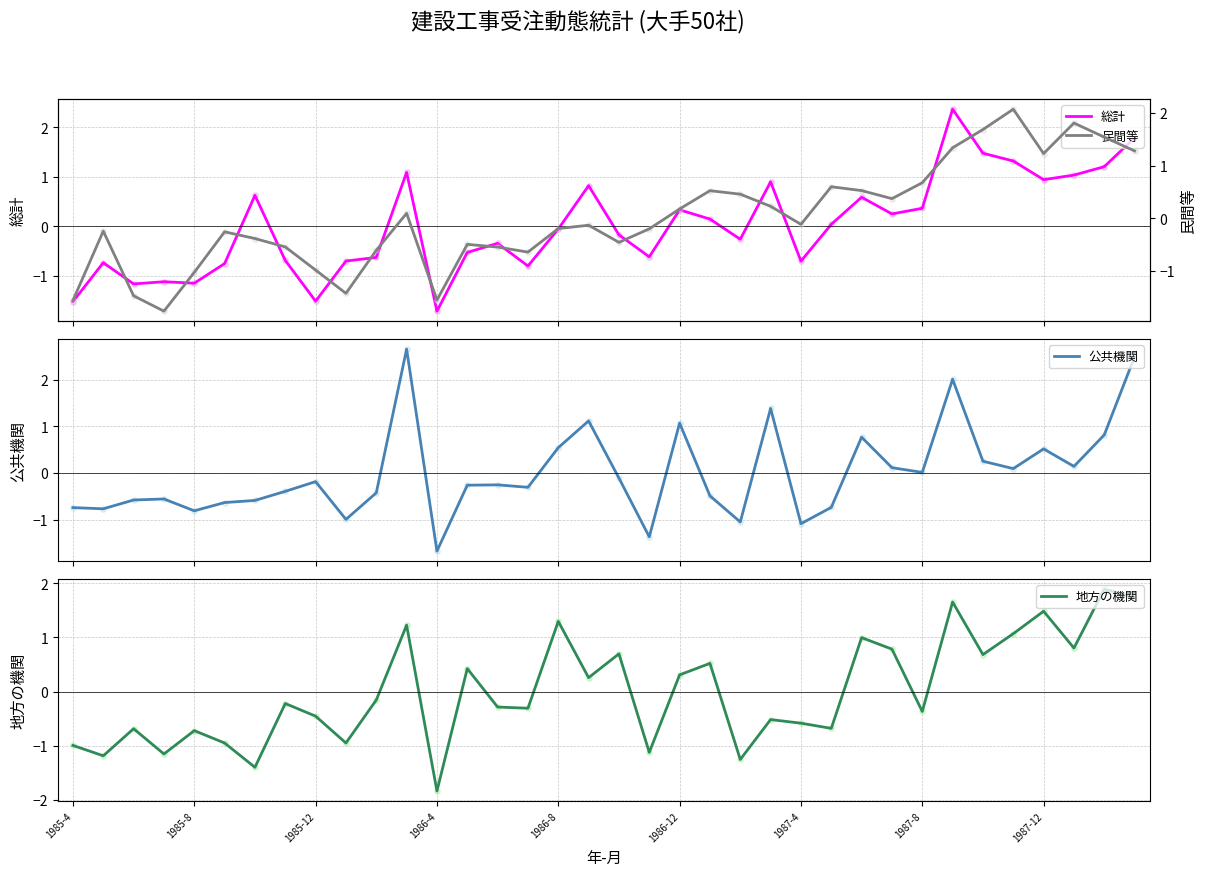

What is the total value across all series at 31?

4.6